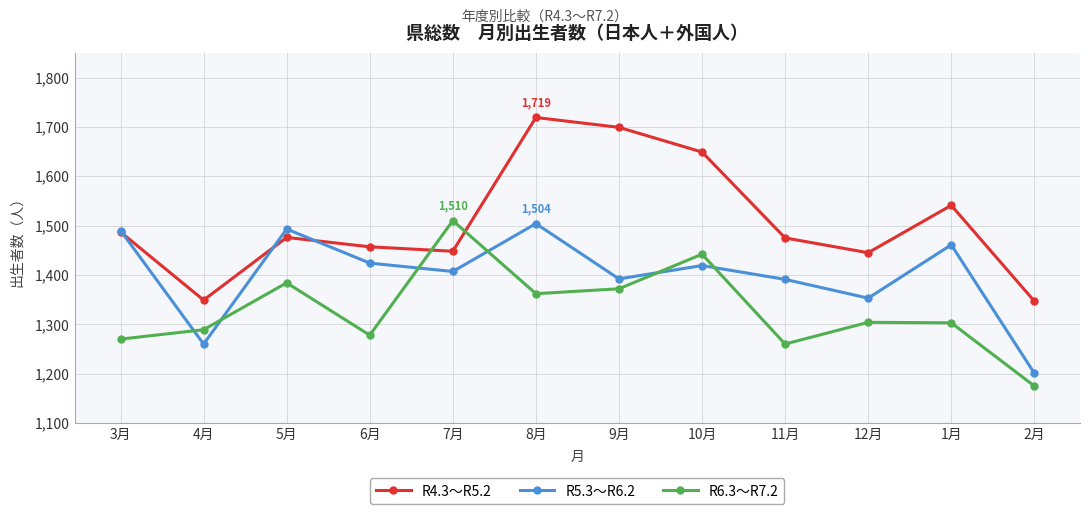

What is the maximum value shown in the chart?

1719